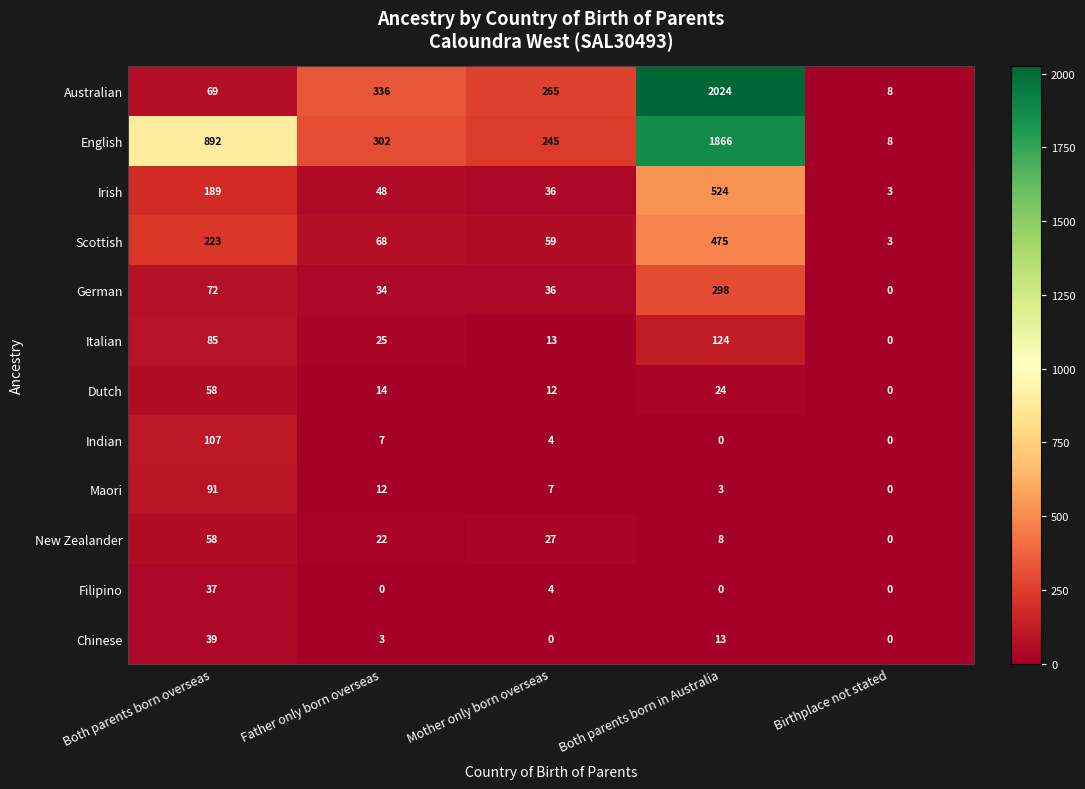

The New Zealander series shows 35 at Father only born overseas. True or false?

False